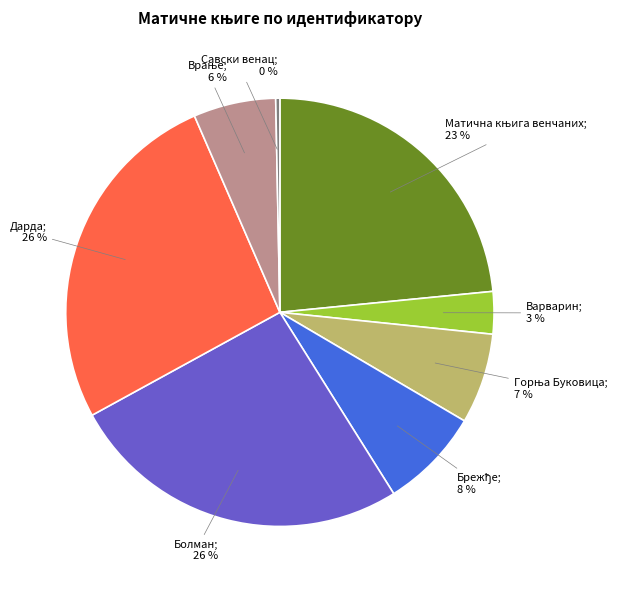

Is there a majority slice in this chart?

No